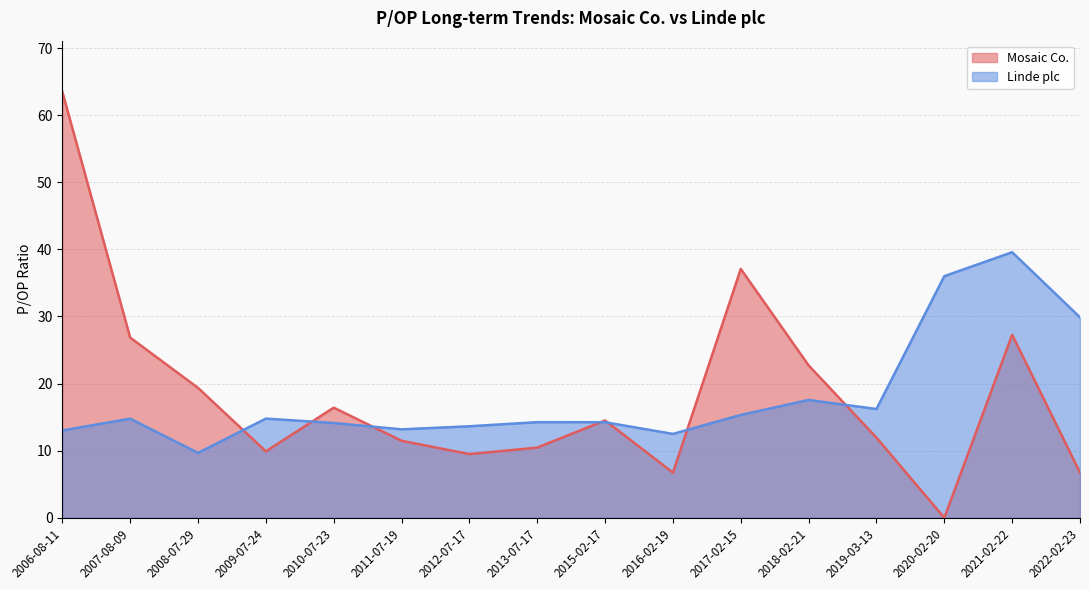

After their last crossing, which series has the higher values: Linde plc or Mosaic Co.?

Linde plc